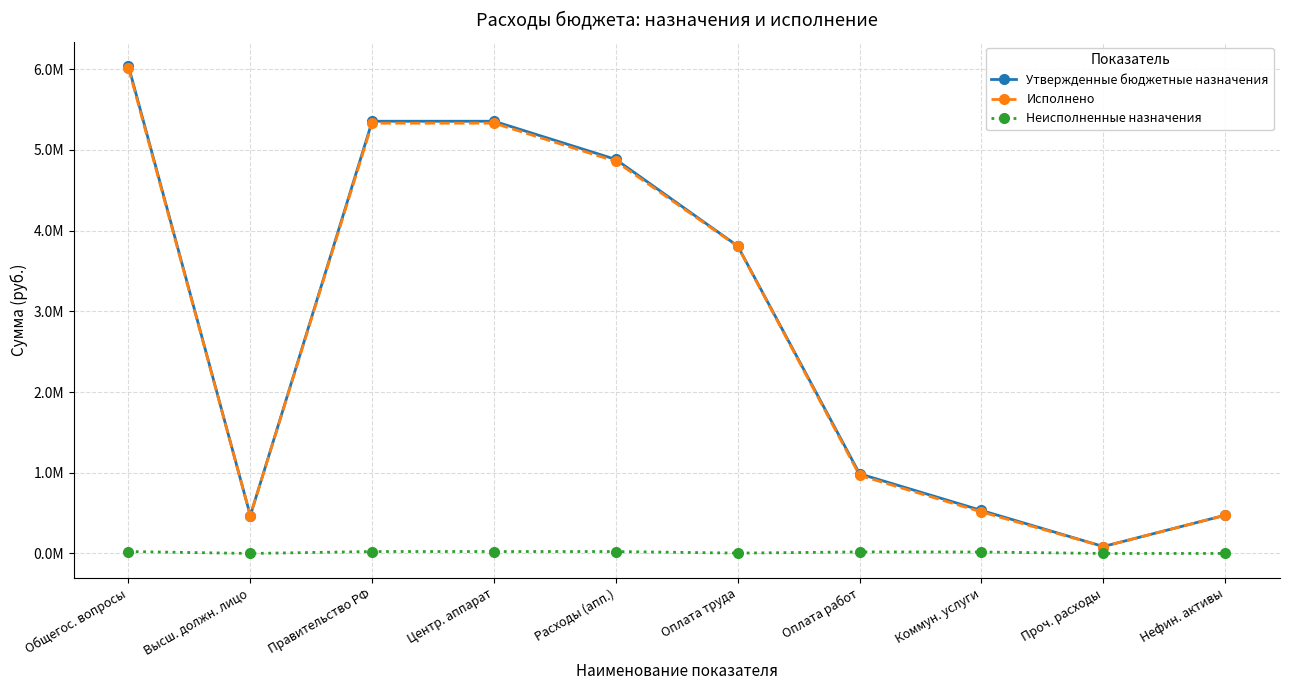

At which label does Исполнено first exceed 3803900?

Общегос. вопросы